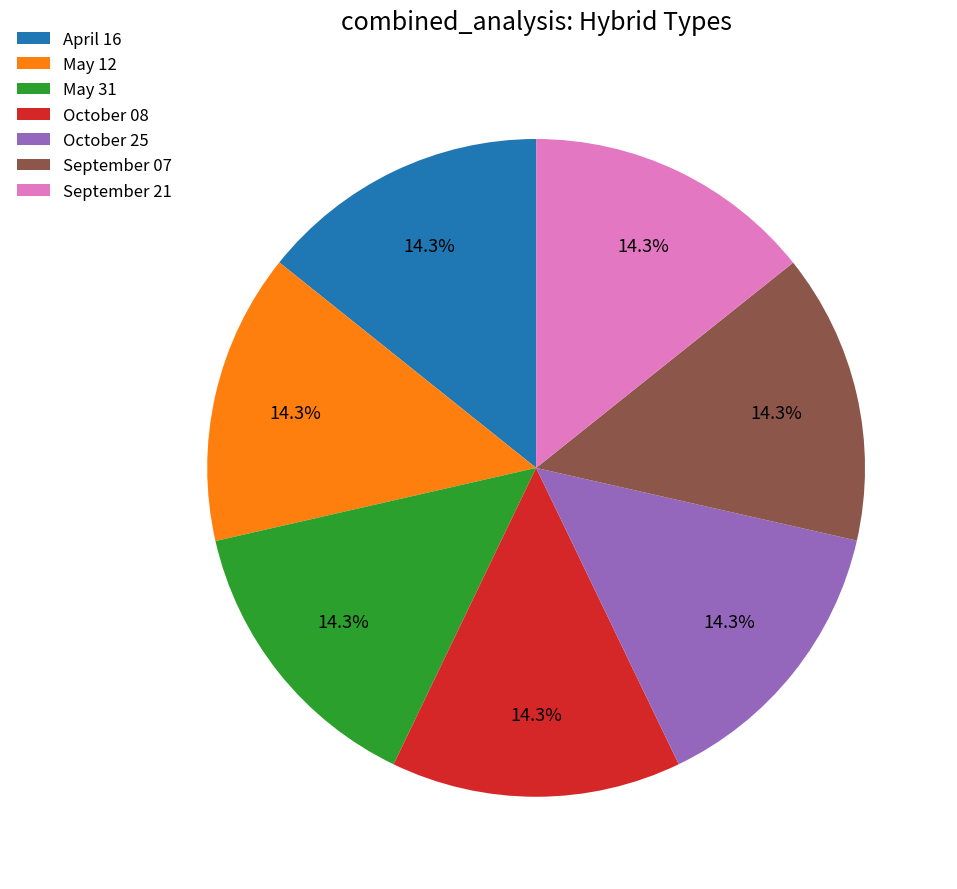

What is the ratio of the value at April 16 to the value at October 25?

1.0